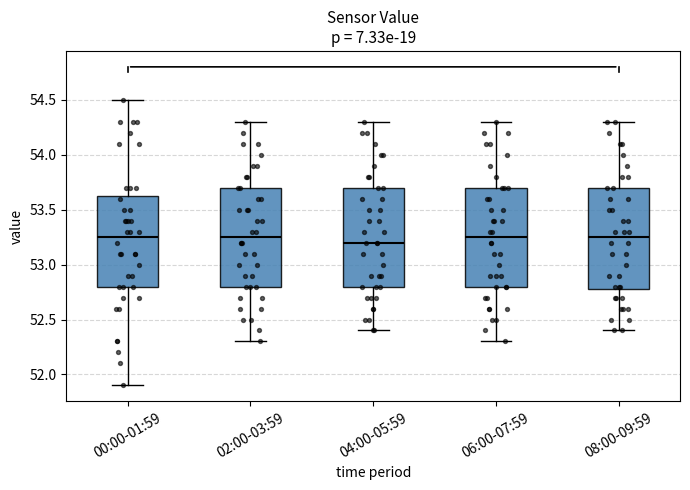

Reading left to right, transcribe this box plot: for each box, give where its median line is, the range the box spans, and where its two whiskers end, as read against the y-axis. The values are not printed on the chart, so give them approximately, as read against the axis.

00:00-01:59: median 53.25, box 52.80 to 53.65, whiskers 51.90 to 54.50
02:00-03:59: median 53.25, box 52.80 to 53.70, whiskers 52.30 to 54.30
04:00-05:59: median 53.20, box 52.80 to 53.70, whiskers 52.40 to 54.30
06:00-07:59: median 53.25, box 52.80 to 53.70, whiskers 52.30 to 54.30
08:00-09:59: median 53.25, box 52.80 to 53.70, whiskers 52.40 to 54.30